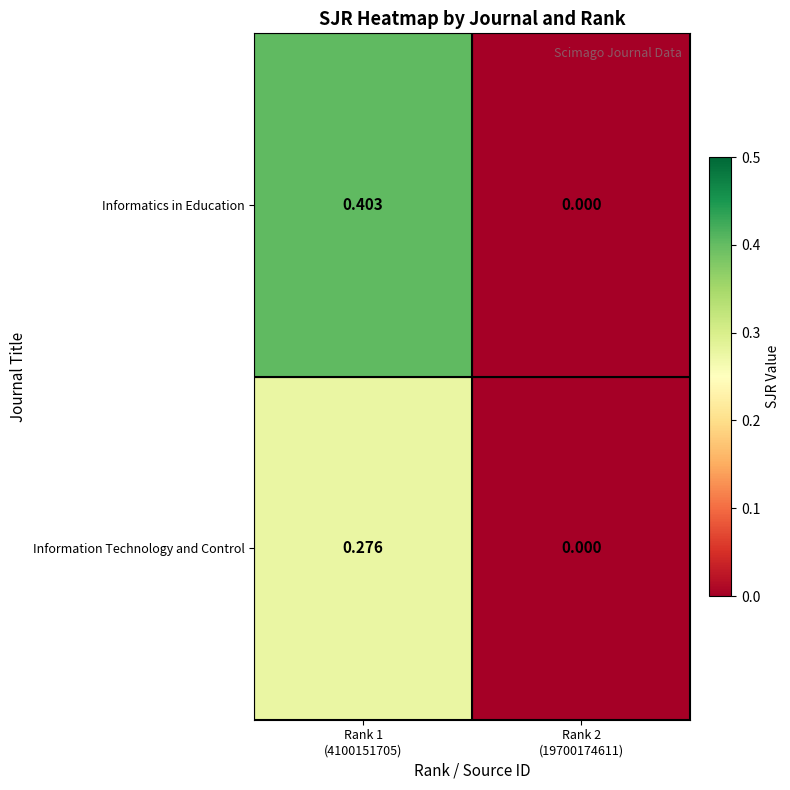

Which series has the largest range (max minus min)?

Informatics in Education